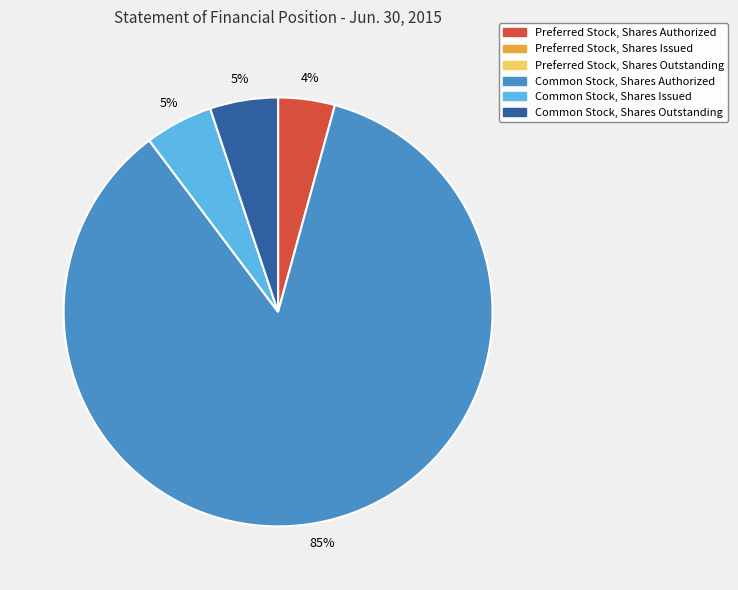

Is there any slice that represents more than half of the pie?

Yes